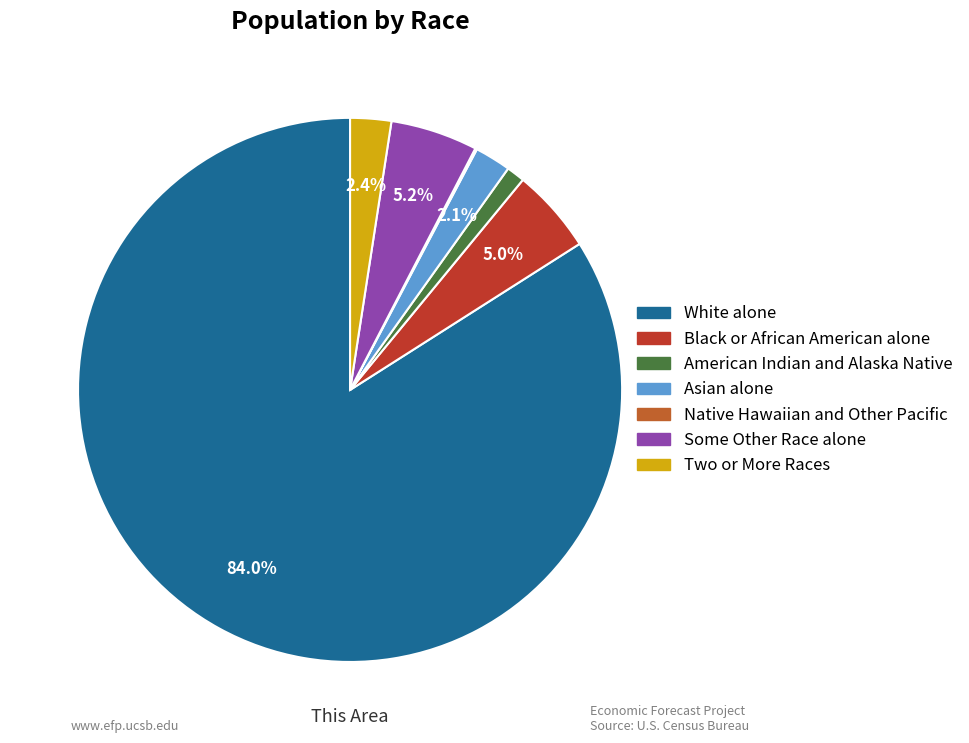

What percentage is the Asian alone slice, to the nearest percent?

2%